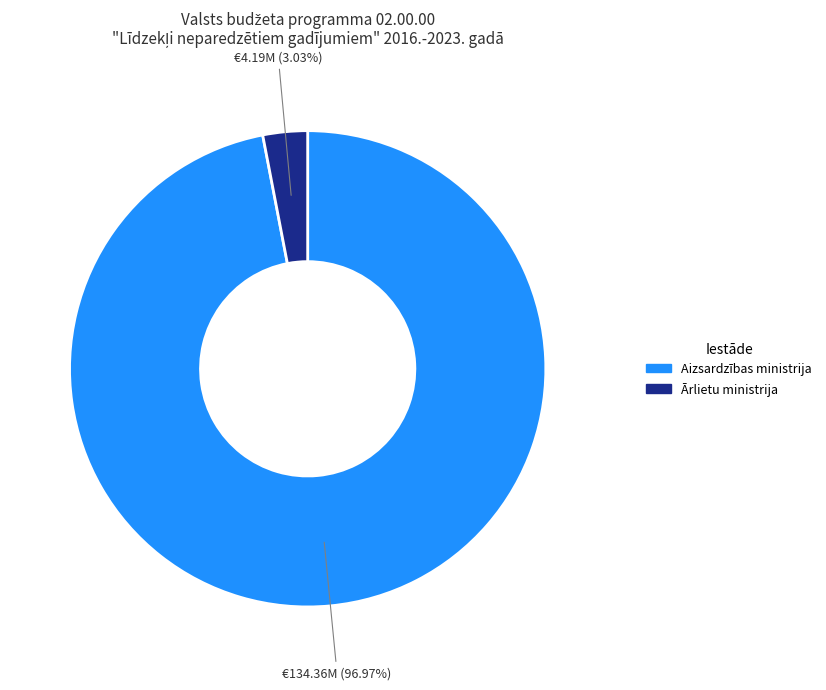

Is there a majority slice in this chart?

Yes